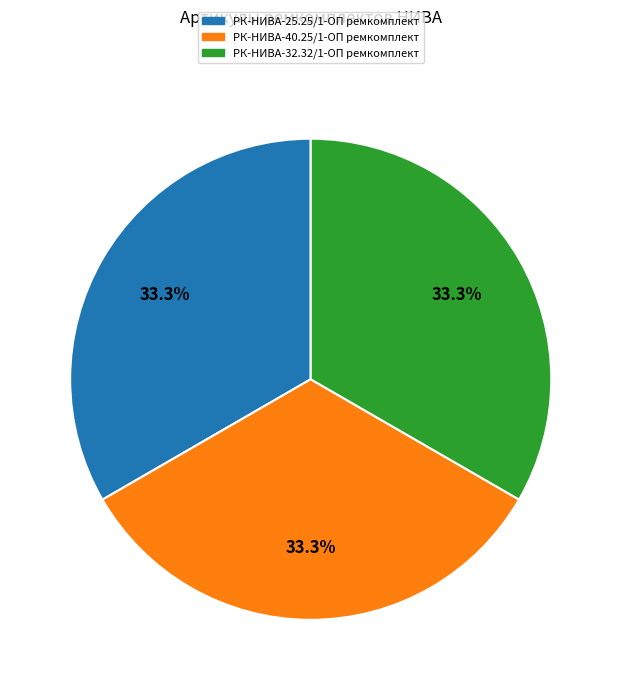

Is there any slice that represents more than half of the pie?

No